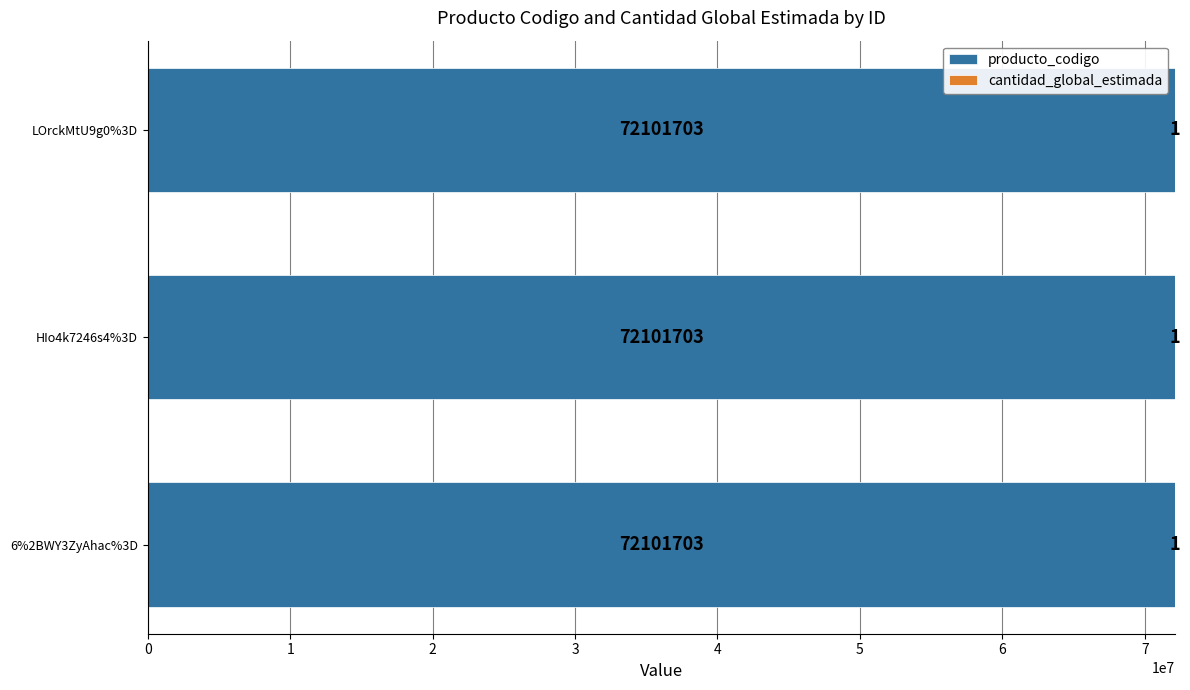

What is the sum of all producto_codigo values?

216305109